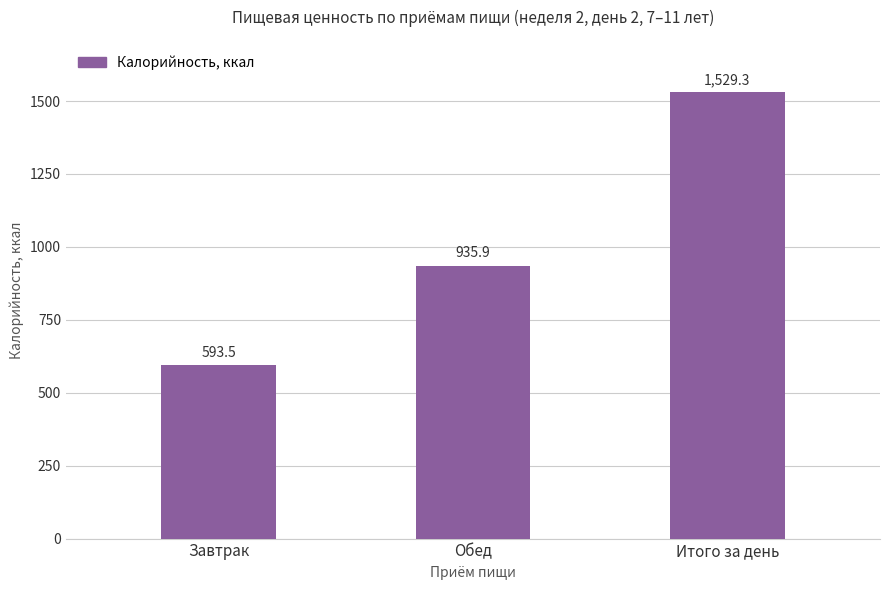

What is the label of the 3rd bar from the right?

Завтрак